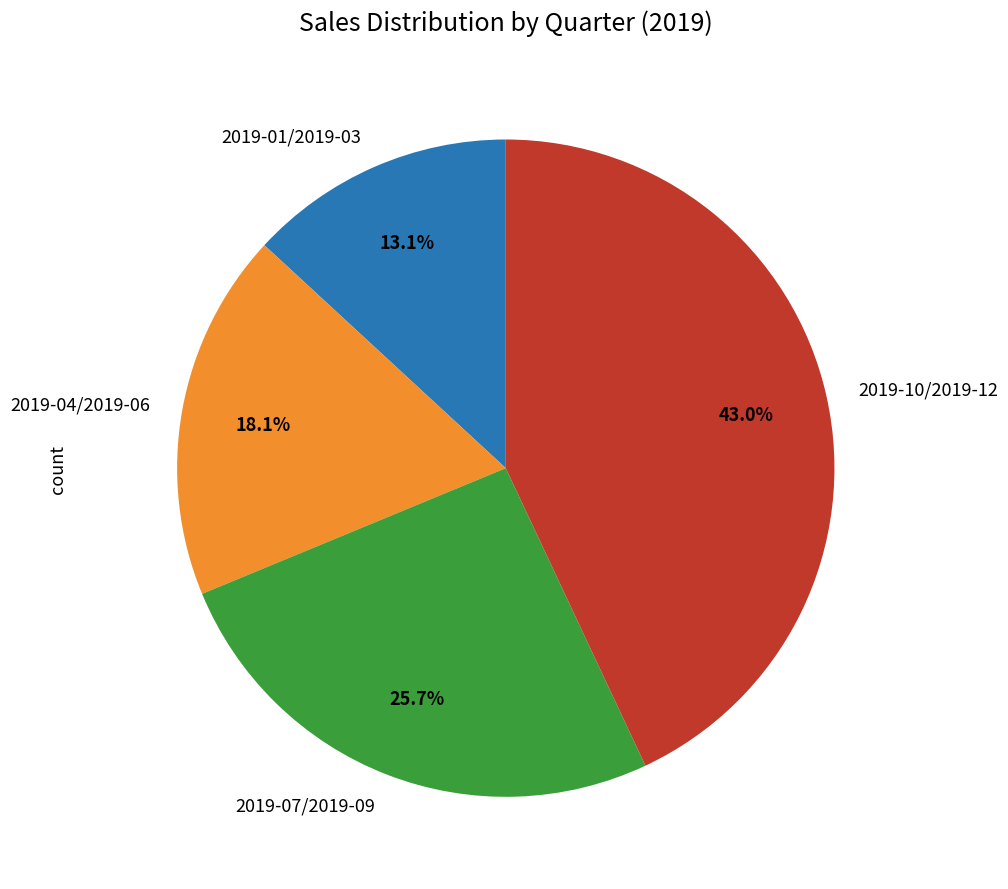

To the nearest percent, what portion does 2019-10/2019-12 represent?

43%